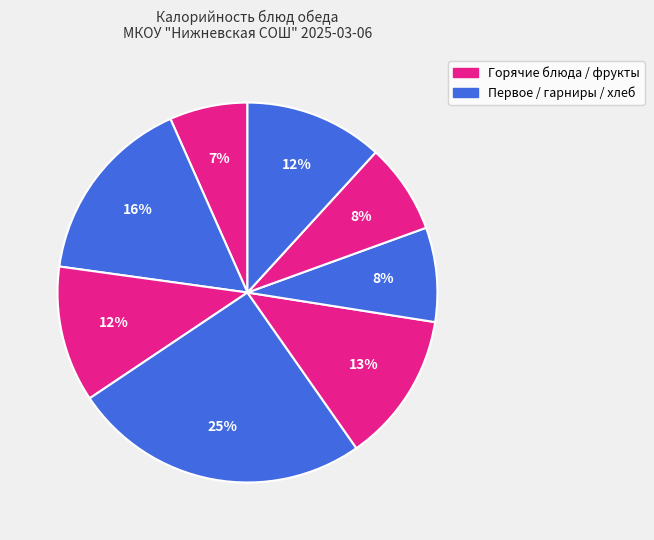

Count the number of slices in the pie.

8